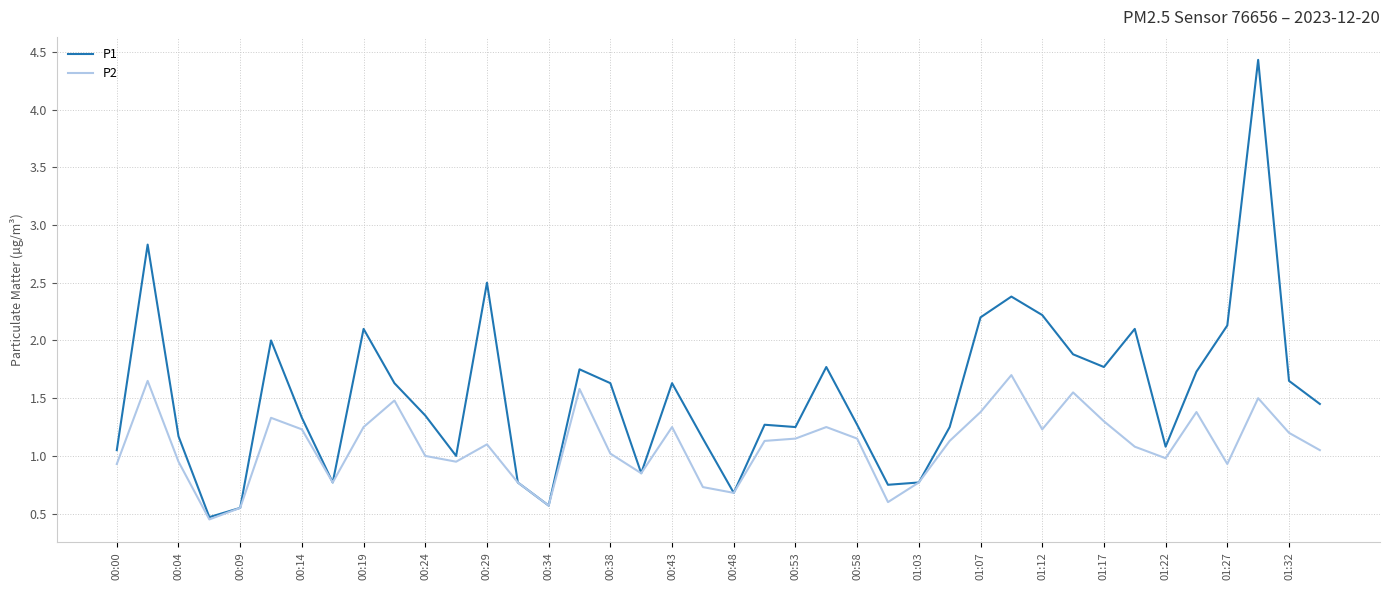

List the series in order of their peak value, highest first.

P1, P2